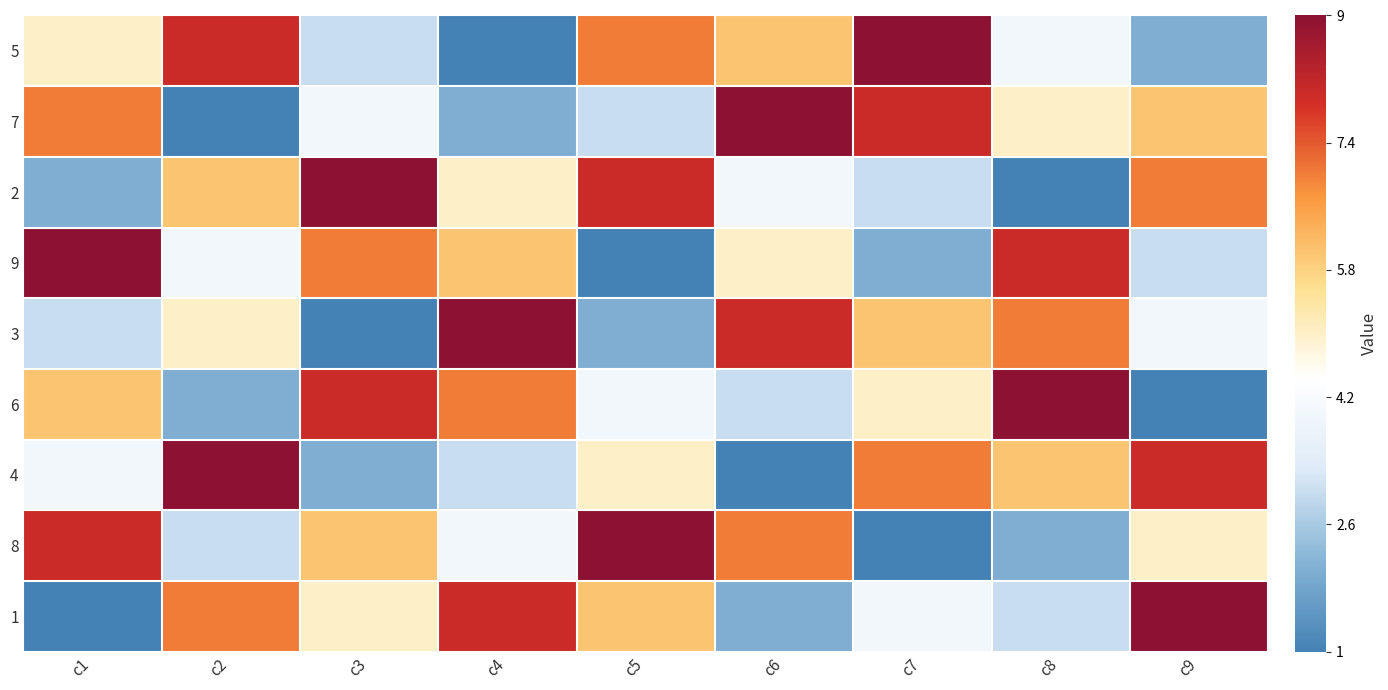

Reading left to right, transcribe all the data shown in this chart.

5: c1=0.5	c2=0.9	c3=0.2	c4=0.0	c5=0.8	c6=0.6	c7=1.0	c8=0.4	c9=0.1
7: c1=0.8	c2=0.0	c3=0.4	c4=0.1	c5=0.2	c6=1.0	c7=0.9	c8=0.5	c9=0.6
2: c1=0.1	c2=0.6	c3=1.0	c4=0.5	c5=0.9	c6=0.4	c7=0.2	c8=0.0	c9=0.8
9: c1=1.0	c2=0.4	c3=0.8	c4=0.6	c5=0.0	c6=0.5	c7=0.1	c8=0.9	c9=0.2
3: c1=0.2	c2=0.5	c3=0.0	c4=1.0	c5=0.1	c6=0.9	c7=0.6	c8=0.8	c9=0.4
6: c1=0.6	c2=0.1	c3=0.9	c4=0.8	c5=0.4	c6=0.2	c7=0.5	c8=1.0	c9=0.0
4: c1=0.4	c2=1.0	c3=0.1	c4=0.2	c5=0.5	c6=0.0	c7=0.8	c8=0.6	c9=0.9
8: c1=0.9	c2=0.2	c3=0.6	c4=0.4	c5=1.0	c6=0.8	c7=0.0	c8=0.1	c9=0.5
1: c1=0.0	c2=0.8	c3=0.5	c4=0.9	c5=0.6	c6=0.1	c7=0.4	c8=0.2	c9=1.0